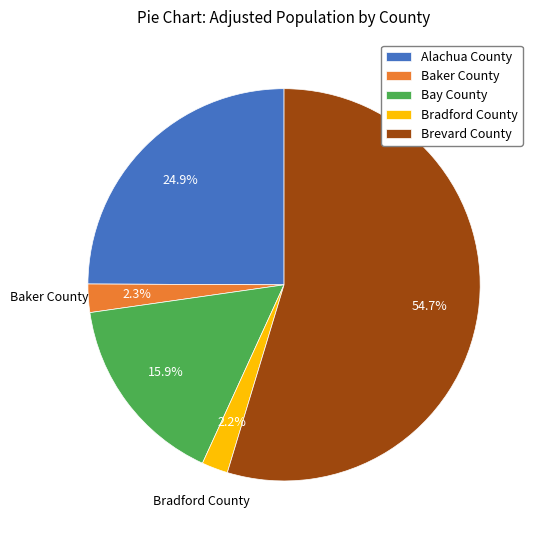

Count the number of slices in the pie.

5